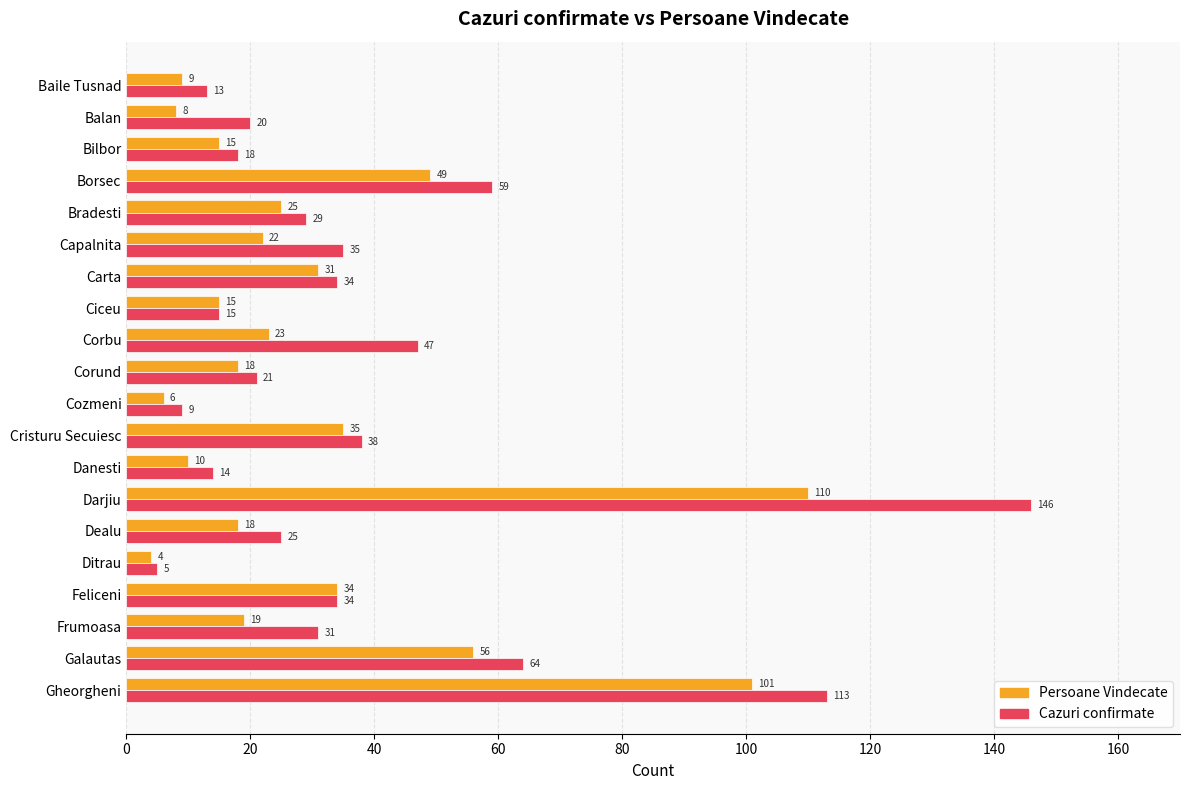

List the series in order of their overall mean, highest first.

Cazuri confirmate, Persoane Vindecate